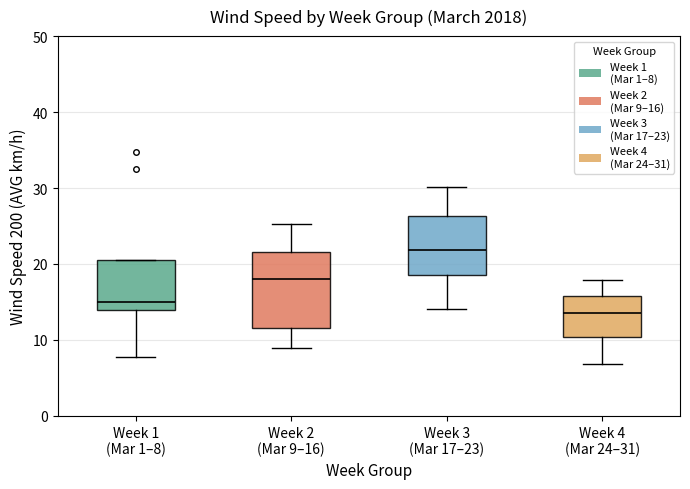

Comparing the boxes themselves (not the whiskers), which one is the tallest?

Week 2 (Mar 9–16)